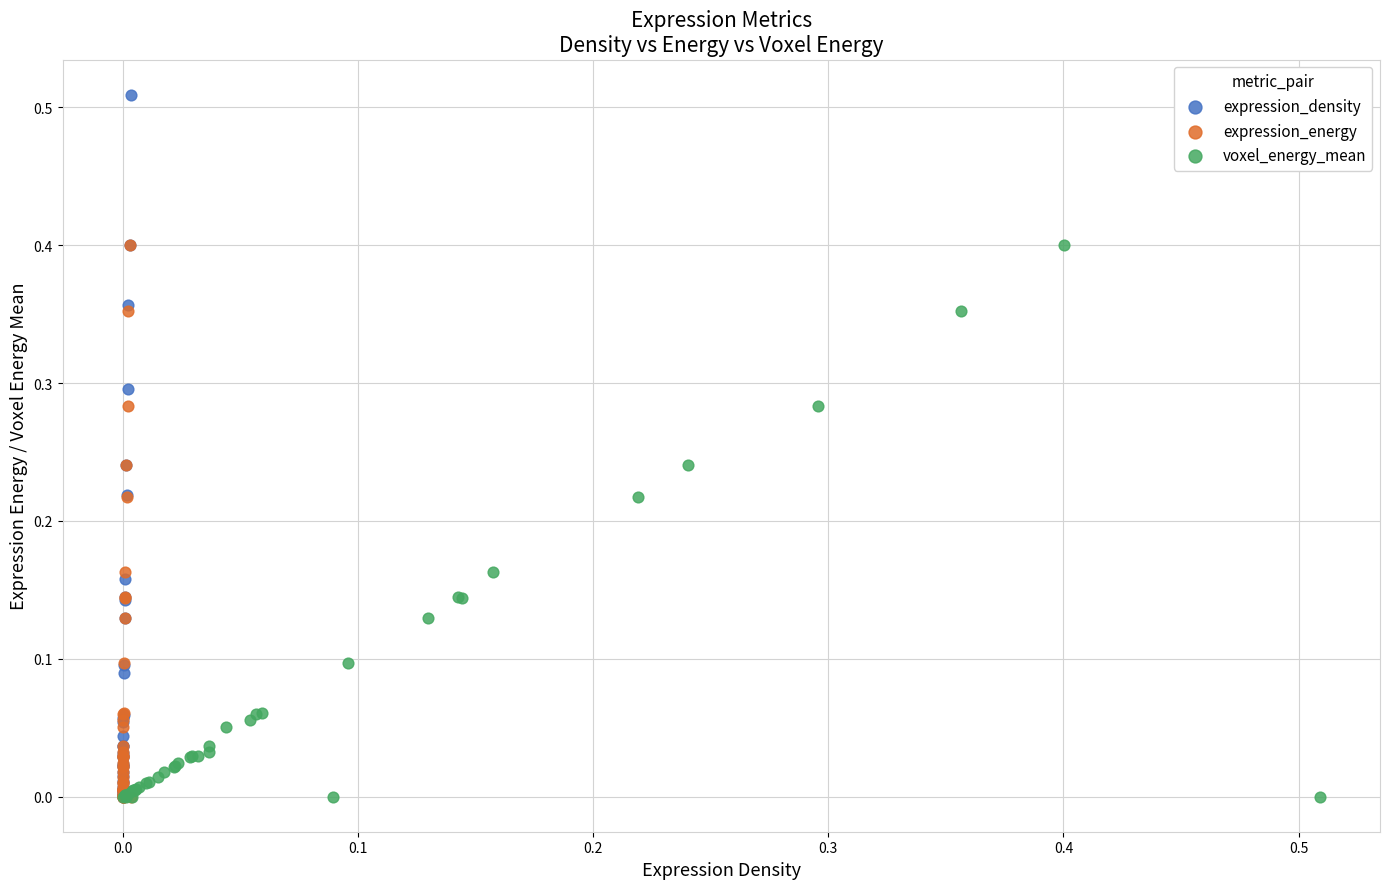

Which series has the largest Y range (max minus min)?

expression_density